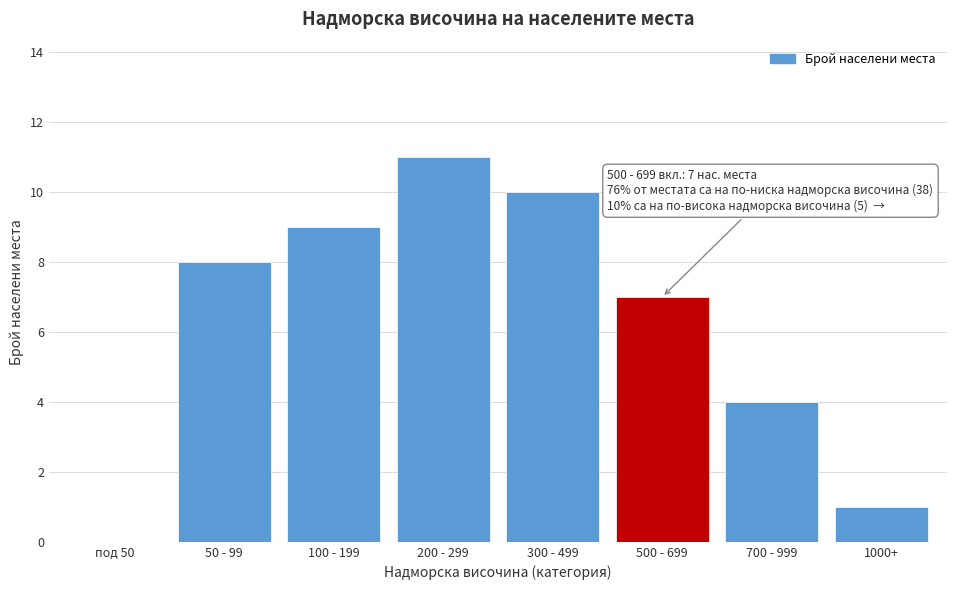

Reading right to left, transcribe all the data shown in this chart.

1000+=1	700 - 999=4	500 - 699=7	300 - 499=10	200 - 299=11	100 - 199=9	50 - 99=8	под 50=0